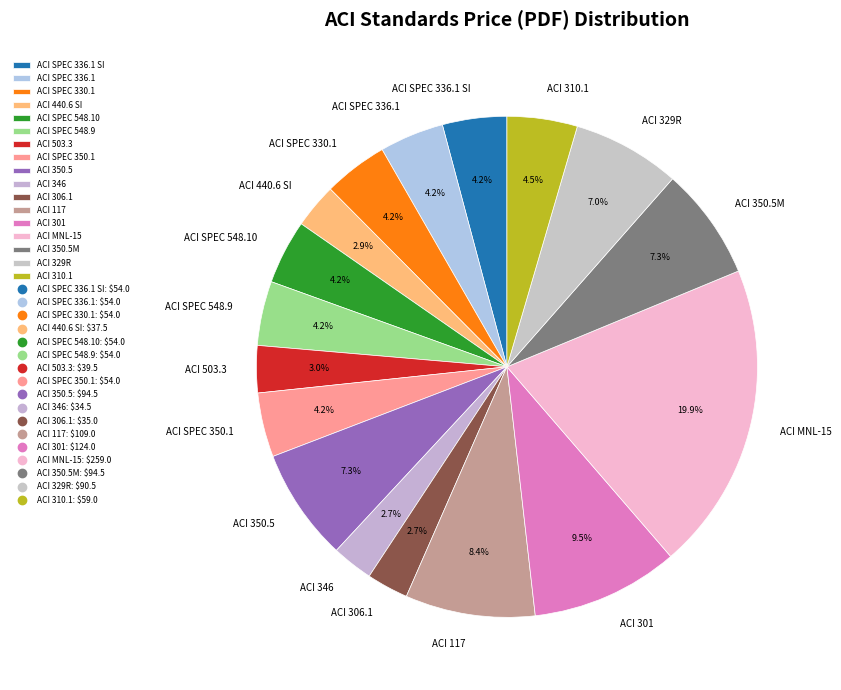

To the nearest percent, what is the average slice percentage?

6%